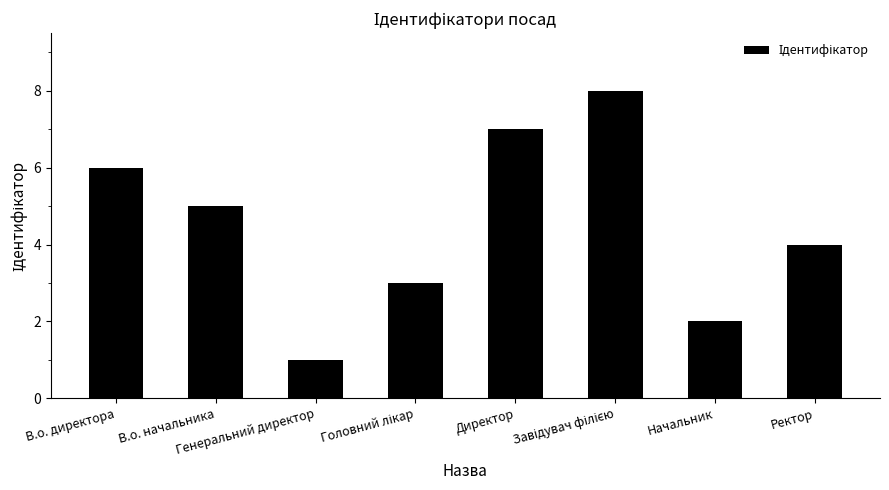

What is the label of the 6th bar from the right?

Генеральний директор